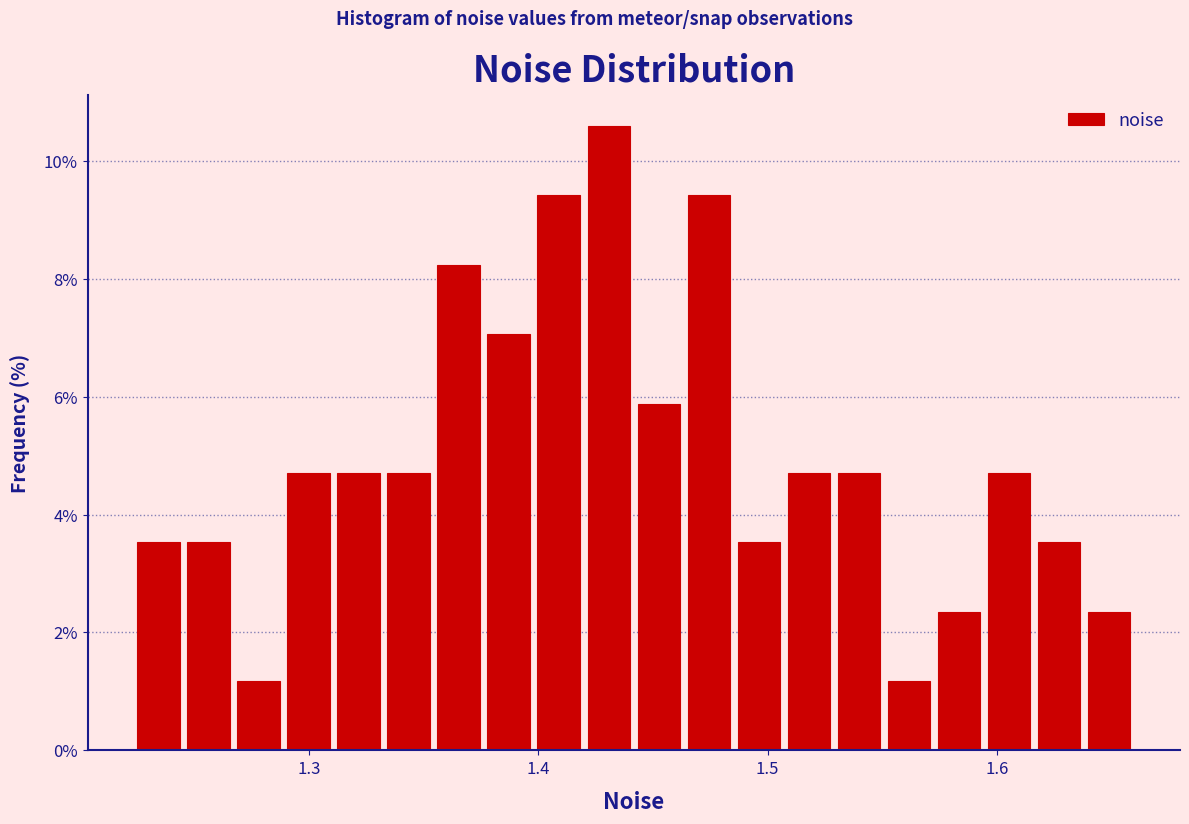

Read against the x-axis, roughly where is the centre of the tallest bar?

1.43